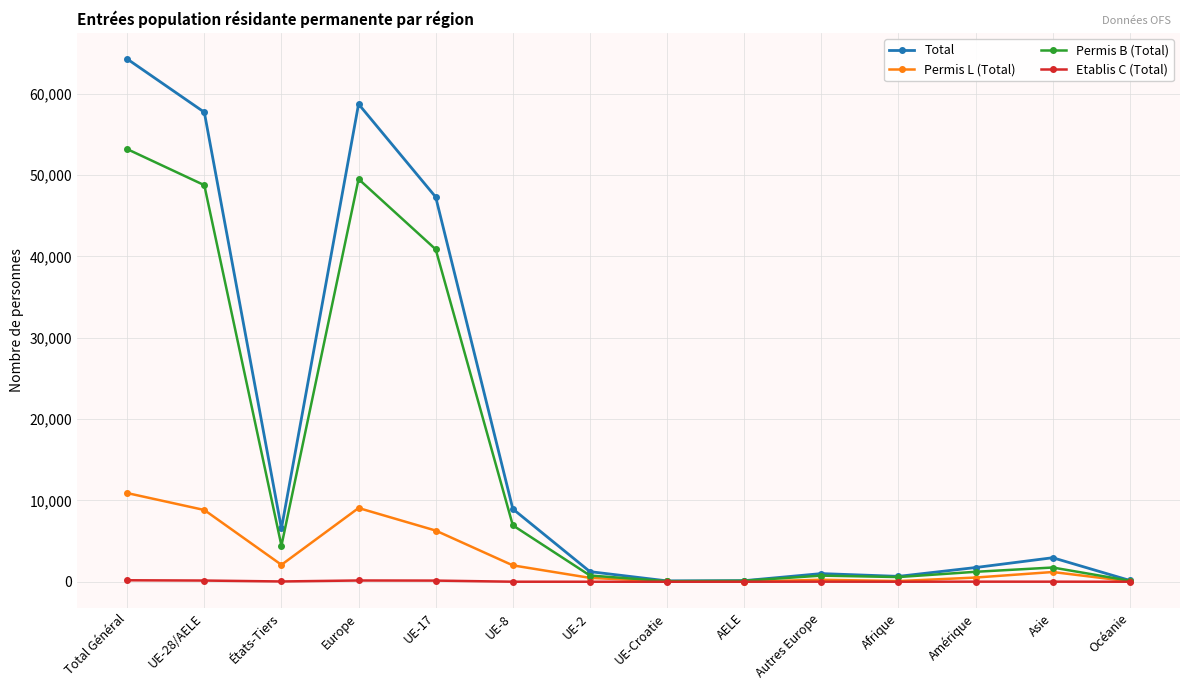

What is the greatest value displayed?

64260